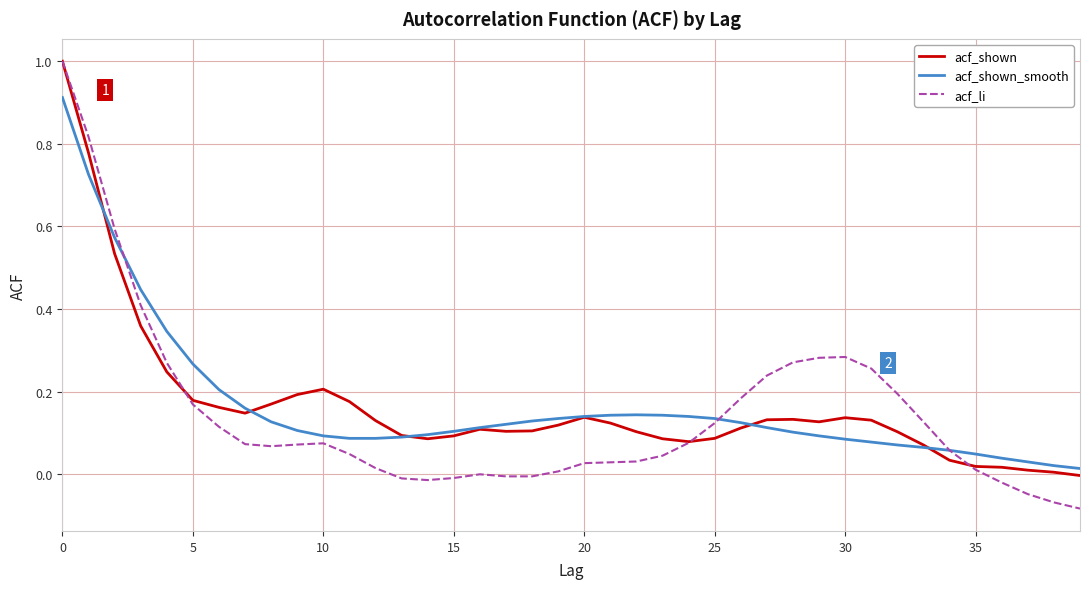

What is the sum of all acf_shown_smooth values?

6.7